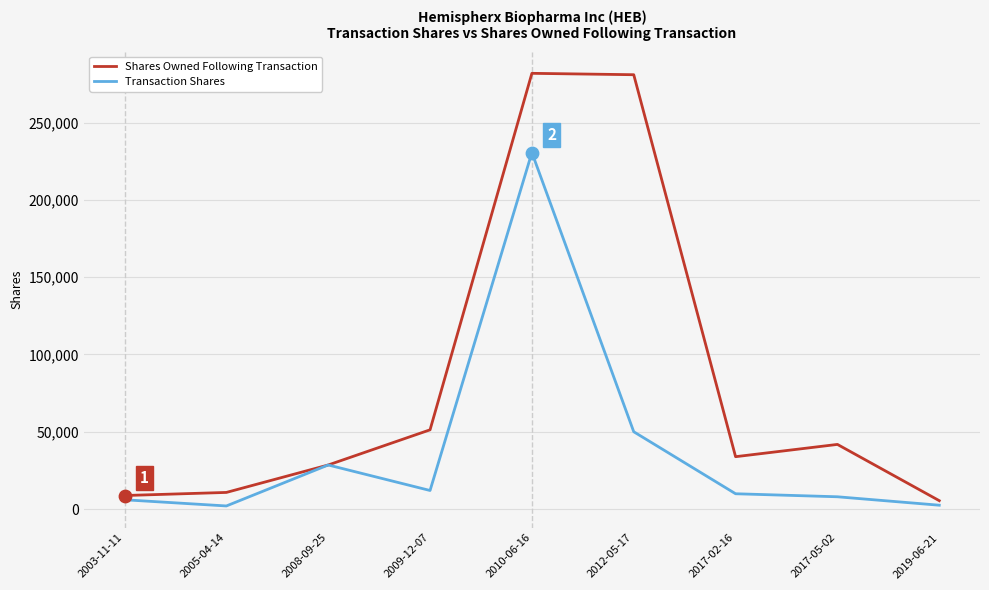

Which series changed the most between 2005-04-14 and 2009-12-07?

Shares Owned Following Transaction